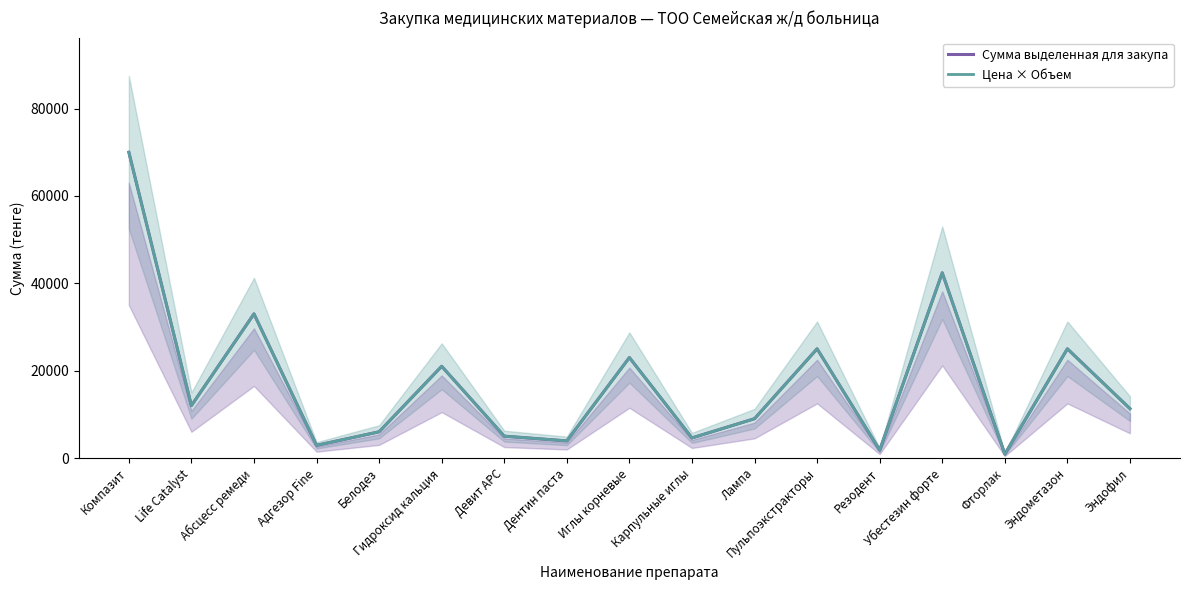

Reading right to left, extract all data points from this chart.

Сумма выделенная для закупа: 11300	25000	900	42400	1800	25000	9000	4600	23000	3920	5000	21000	6000	2900	33000	12000	70000
Цена × Объем: 11300	25000	900	42400	1800	25000	9000	4600	23000	3920	5000	21000	6000	2900	33000	12000	70000